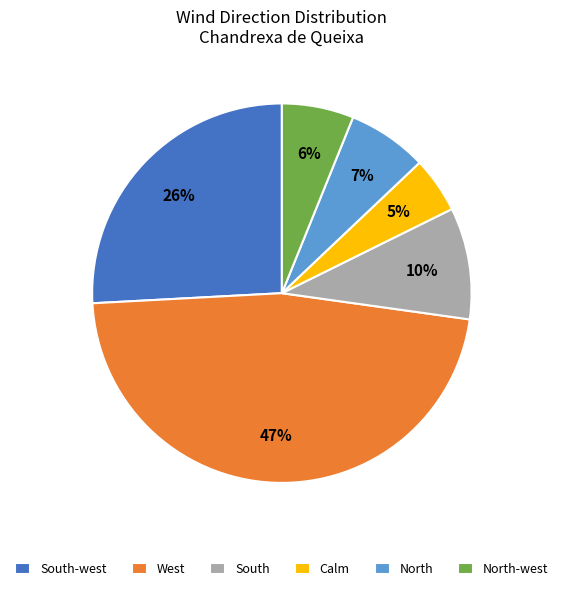

Combined, do North and West account for over 50%?

Yes